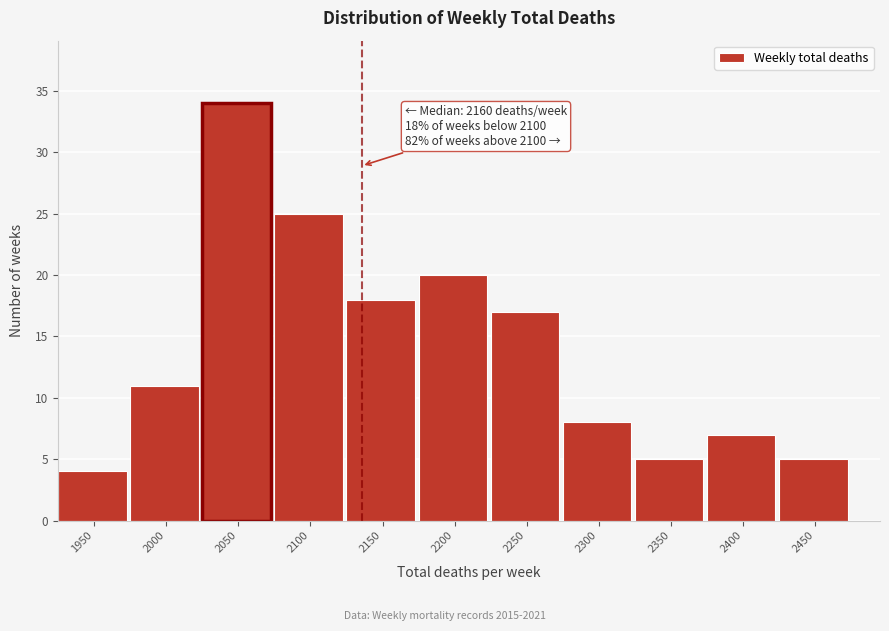

Reading left to right, what are all the values shown in this chart?

1950=4	2000=11	2050=34	2100=25	2150=18	2200=20	2250=17	2300=8	2350=5	2400=7	2450=5